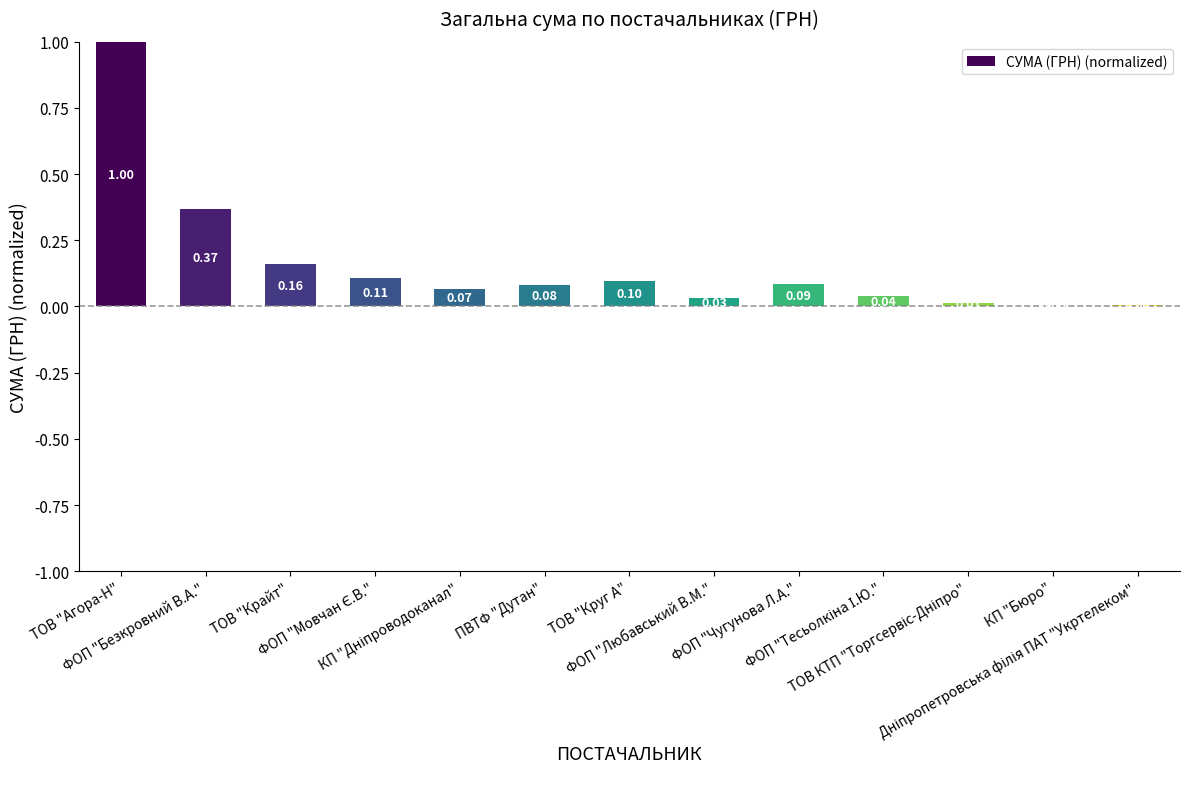

Count the number of data series in this chart.

1